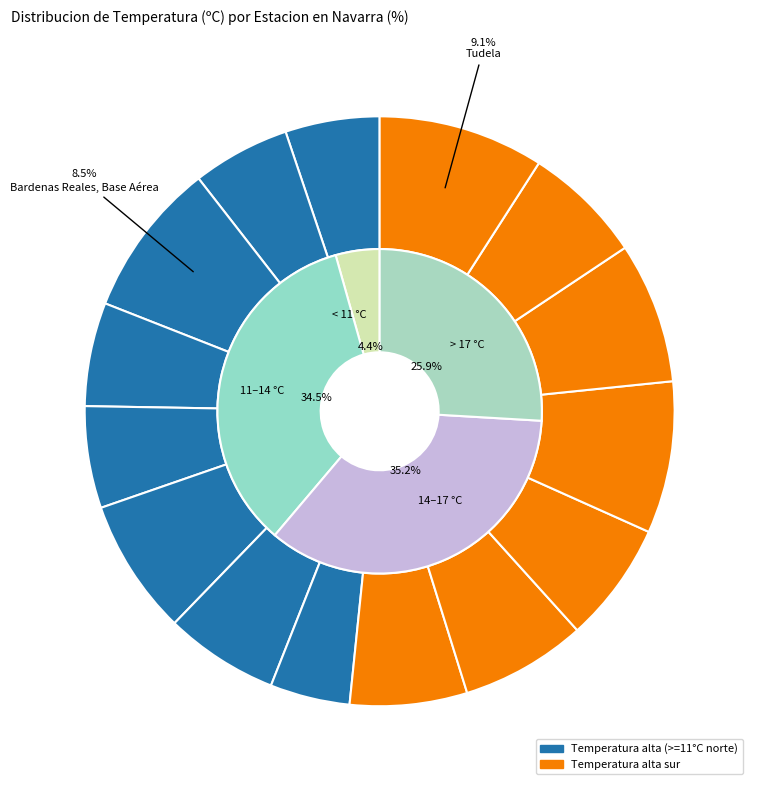

True or false: Pamplona, Aeropuerto accounts for 1% of the total.

False